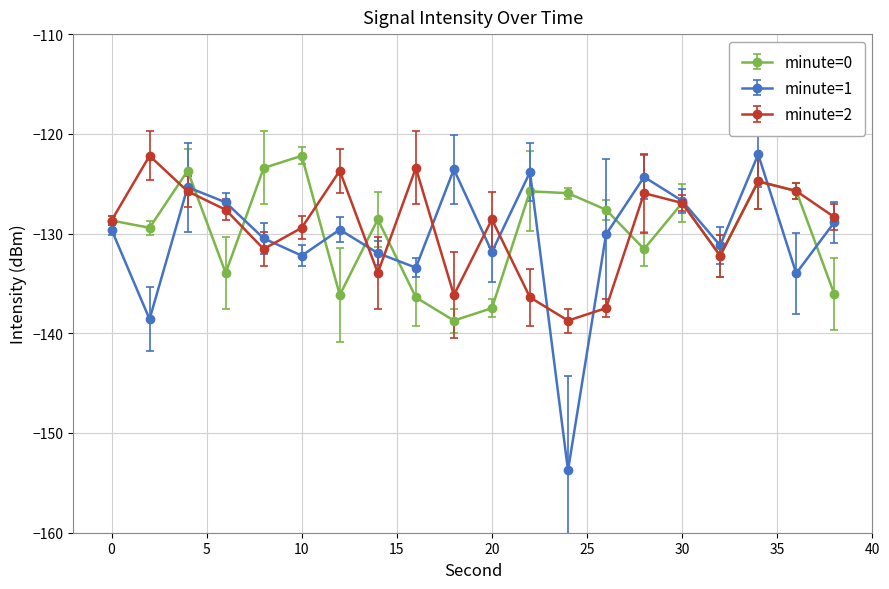

What is the maximum value shown in the chart?

-122.1